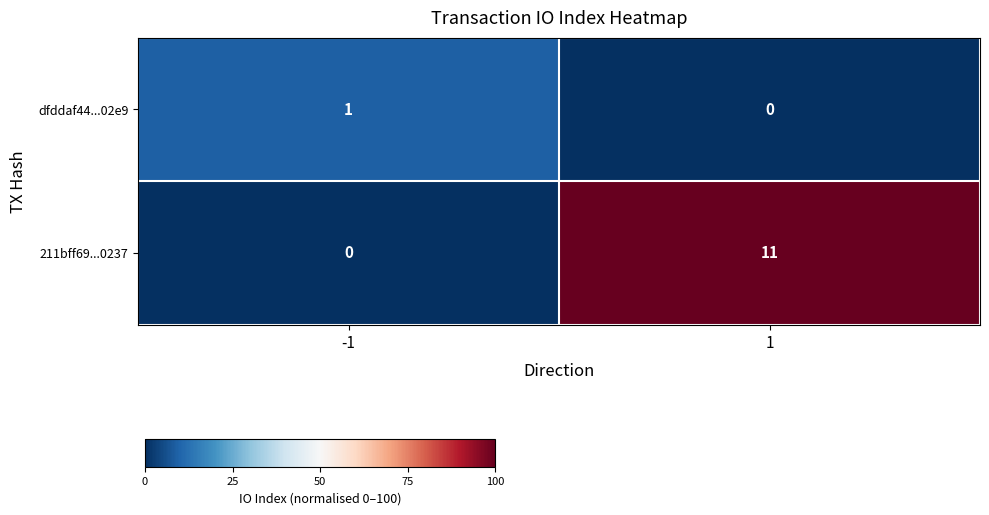

Rank the series by their maximum value, from highest to lowest.

211bff69...0237, dfddaf44...02e9